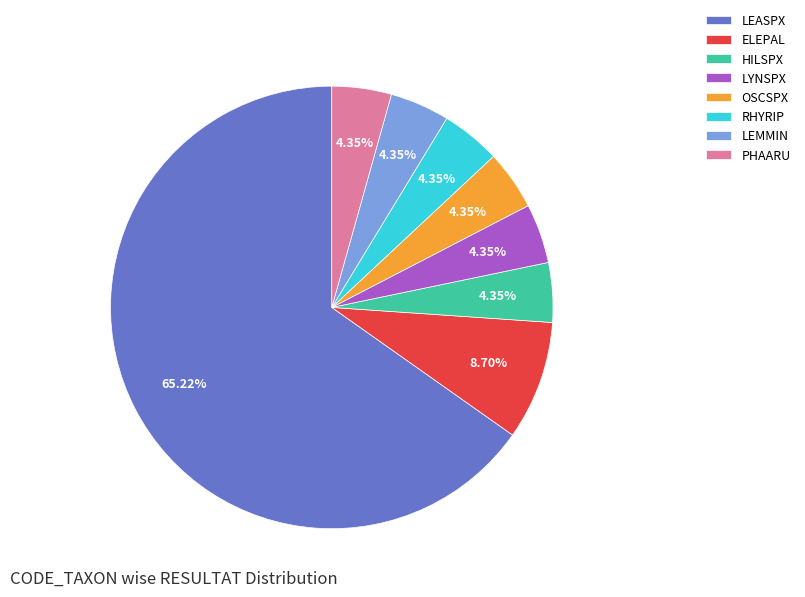

Which slice is the largest?

LEASPX